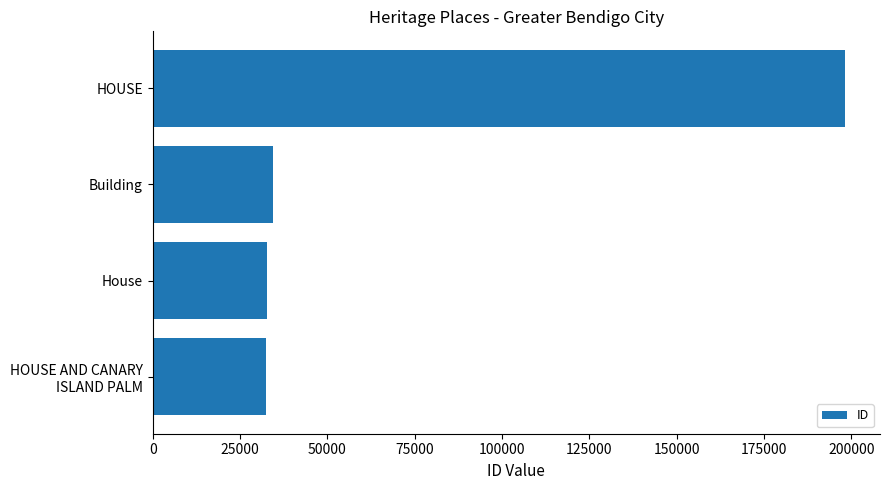

The value at HOUSE is 122374. True or false?

False